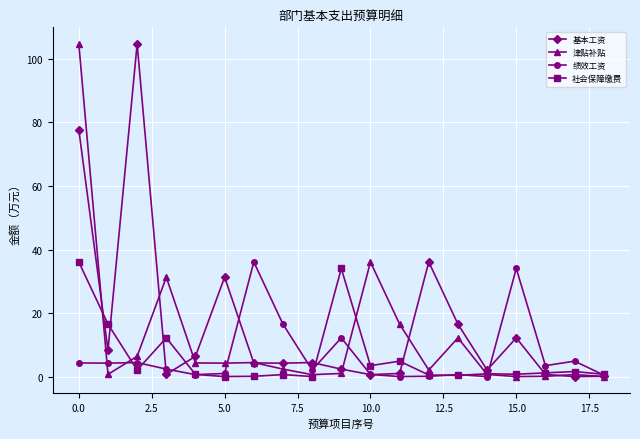

True or false: 社会保障缴费 has more than 2 points higher than both neighbors.

True